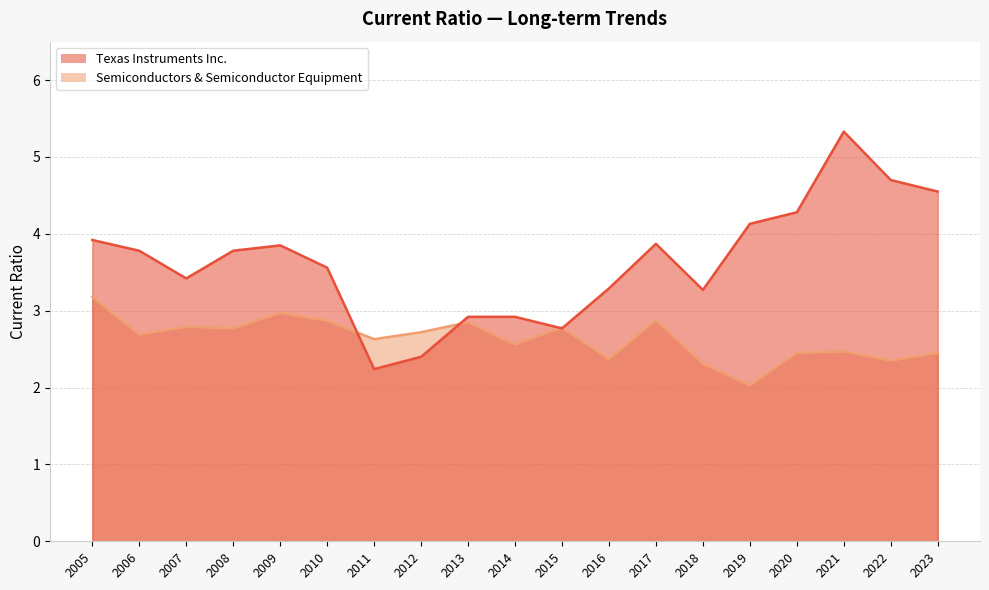

What are all the series names shown in the legend?

Texas Instruments Inc., Semiconductors & Semiconductor Equipment